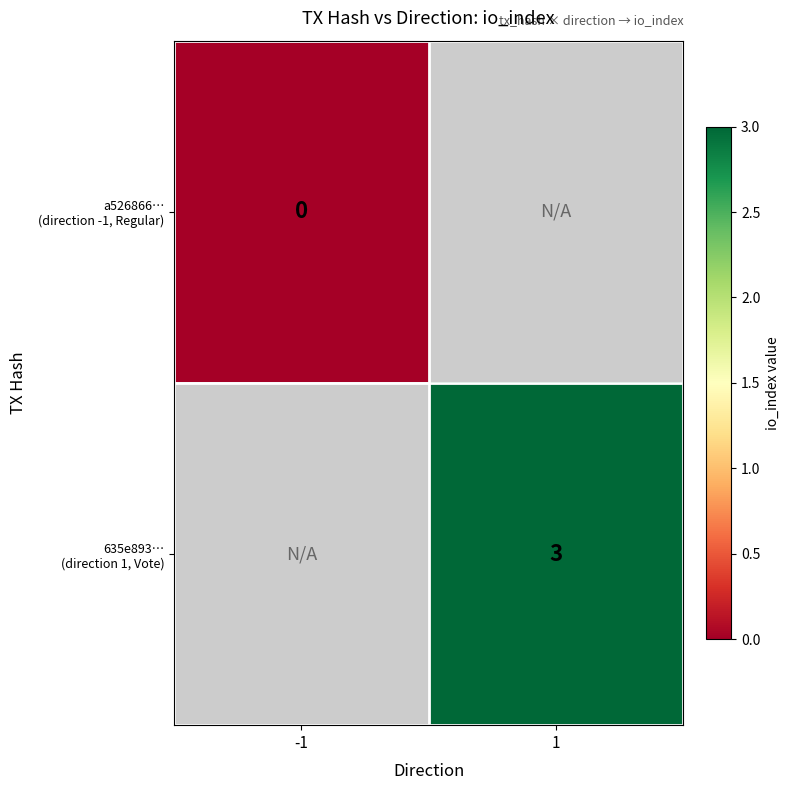

Where is a526866… (direction -1, Regular) nearest to the value 0?

-1